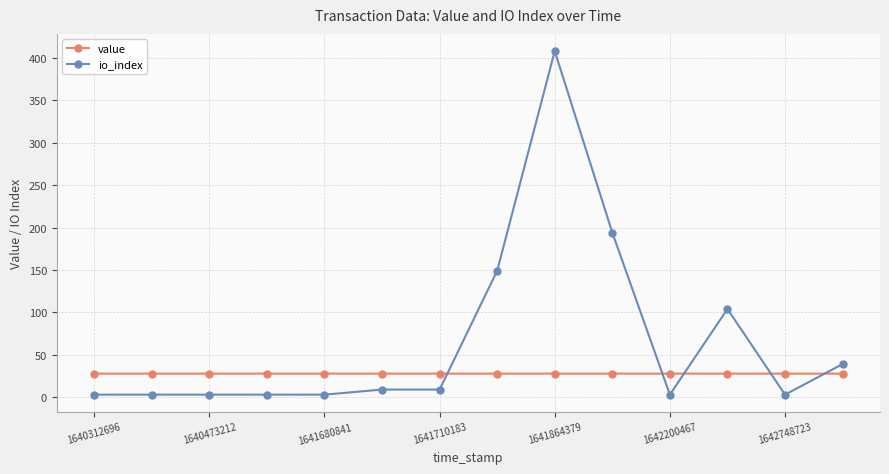

List the series in order of their peak value, lowest first.

value, io_index